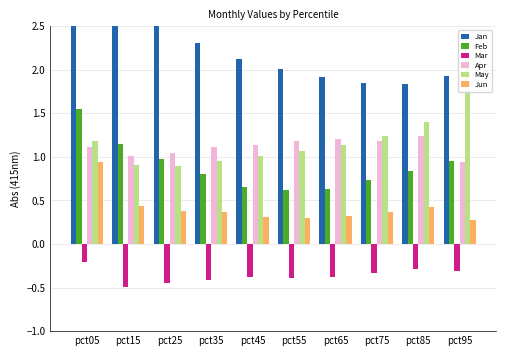

Where is Mar nearest to the value 0?

pct05